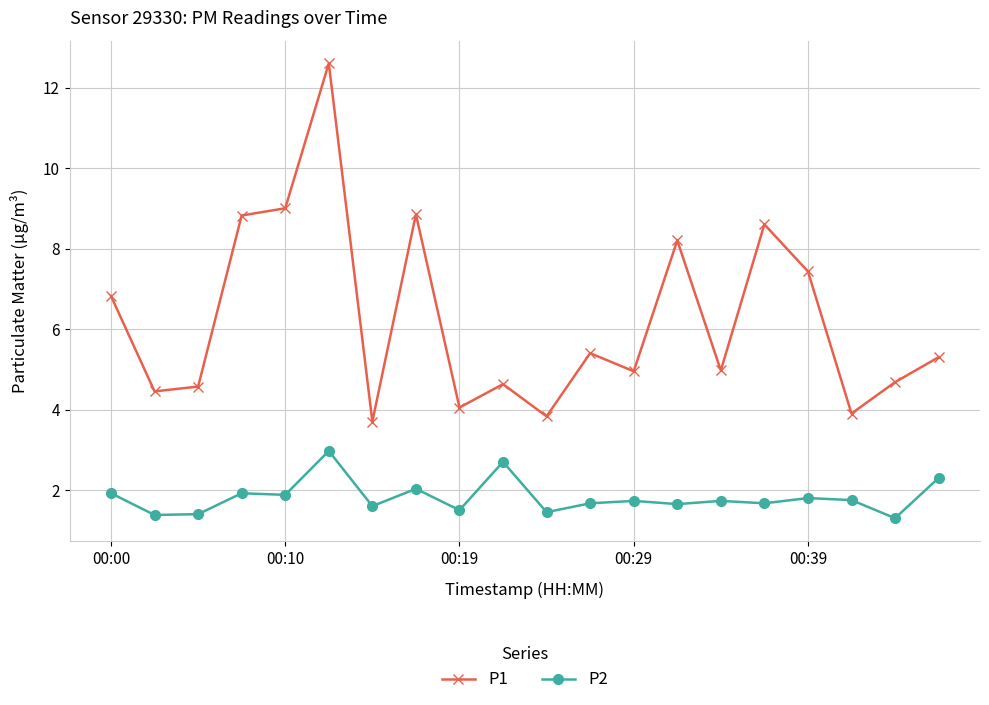

In P1, how many points are higher than both neighbors (excluding endpoints)?

6